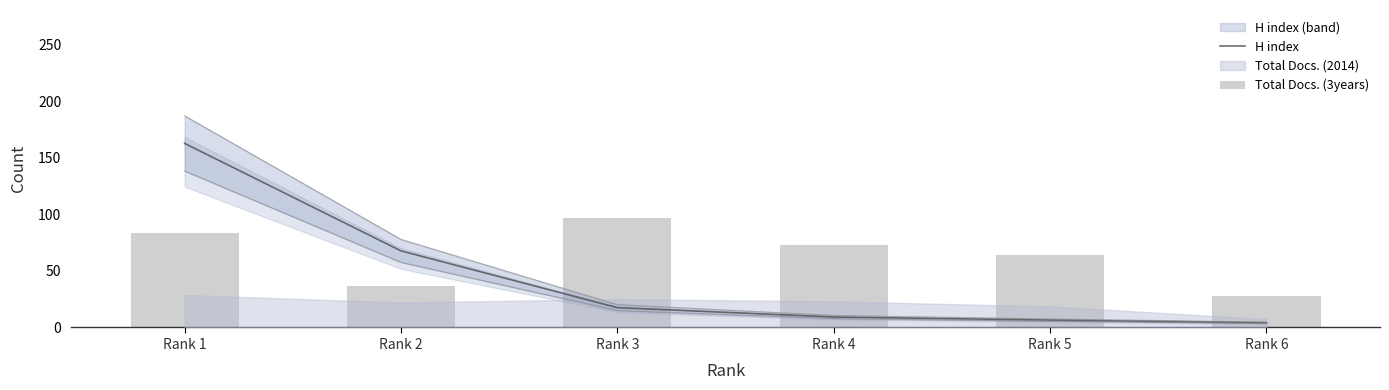

Which series has the largest total across all categories?

Total Docs. (3years)